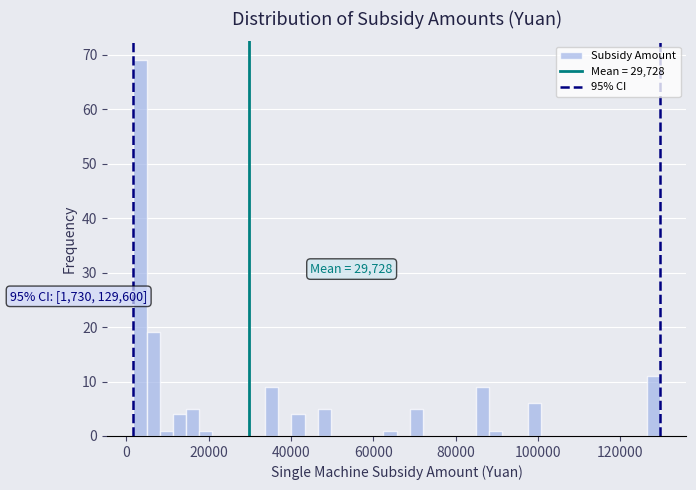

Read against the x-axis, roughly where is the centre of the tallest bar?

4000